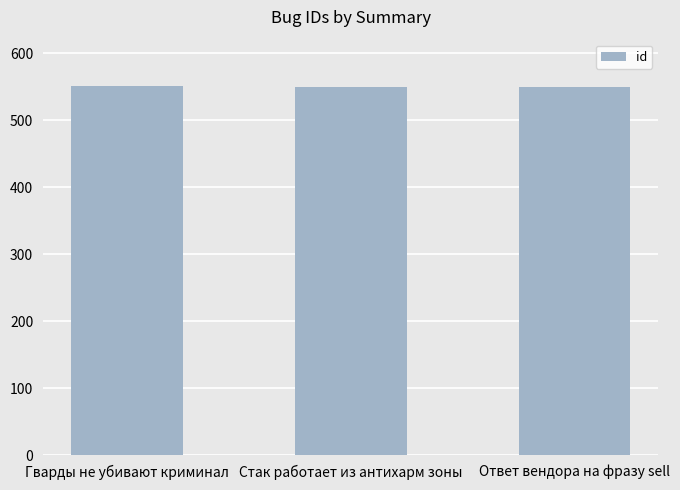

The chart shows a value of 905 at Гварды не убивают криминал. True or false?

False